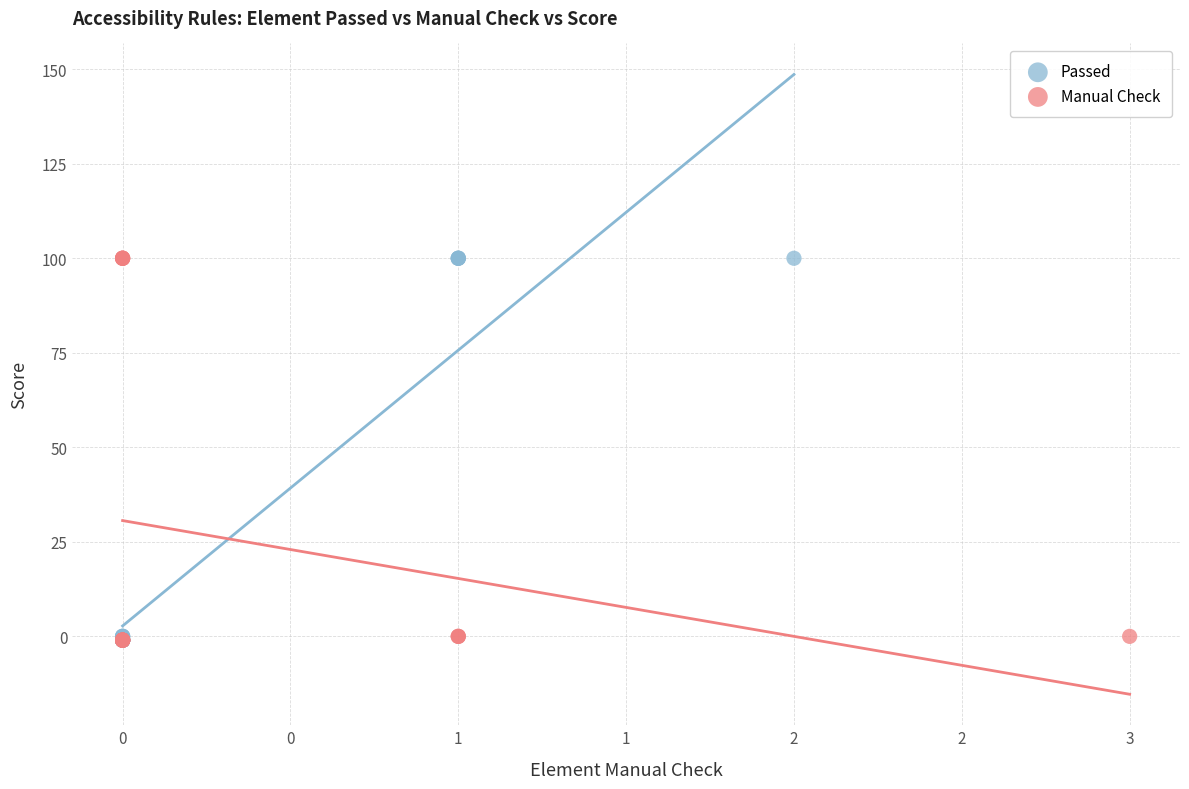

What are all the series names shown in the legend?

Passed, Manual Check